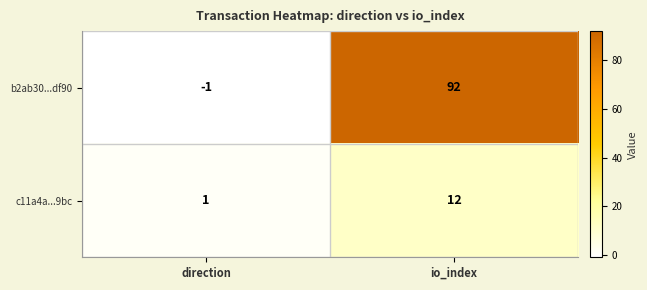

What is the sum of the b2ab30...df90 values at io_index and direction?

91